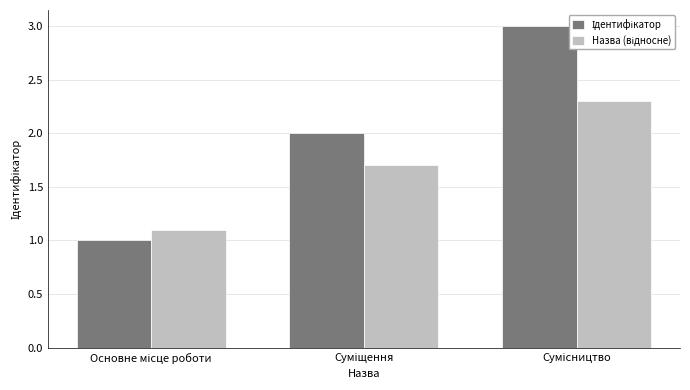

Are the bars grouped side by side (vs. stacked)?

Yes